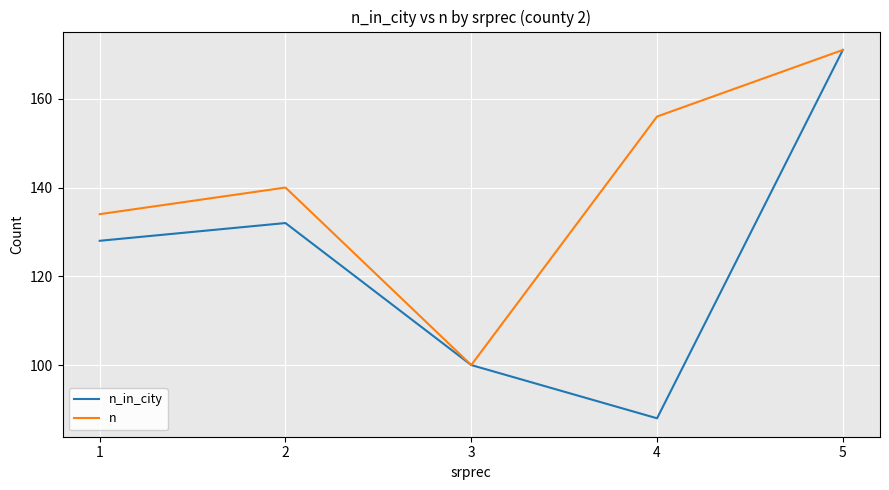

Is it true that n equals 171 at 5?

True